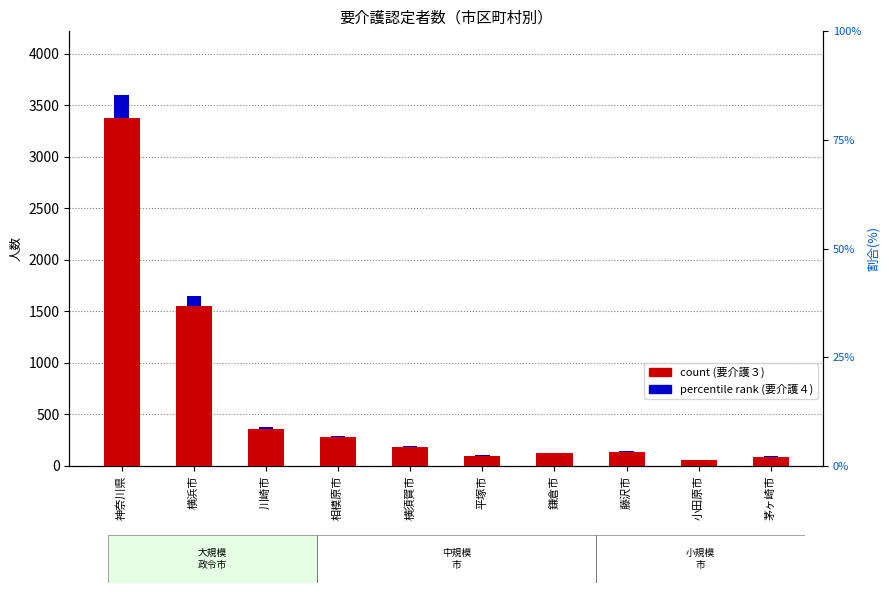

What is the total value across all series at 茅ヶ崎市?

90.4